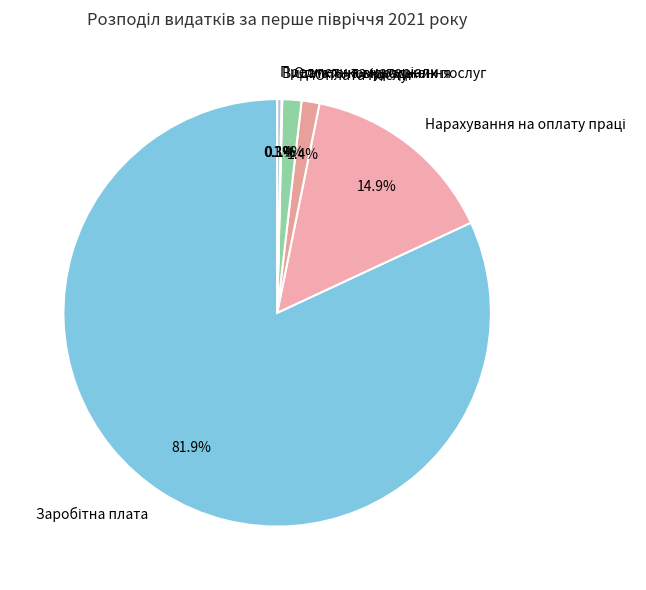

Combined, what portion of the pie is Оплата послуг and Оплата комунальних послуг?

2.8%